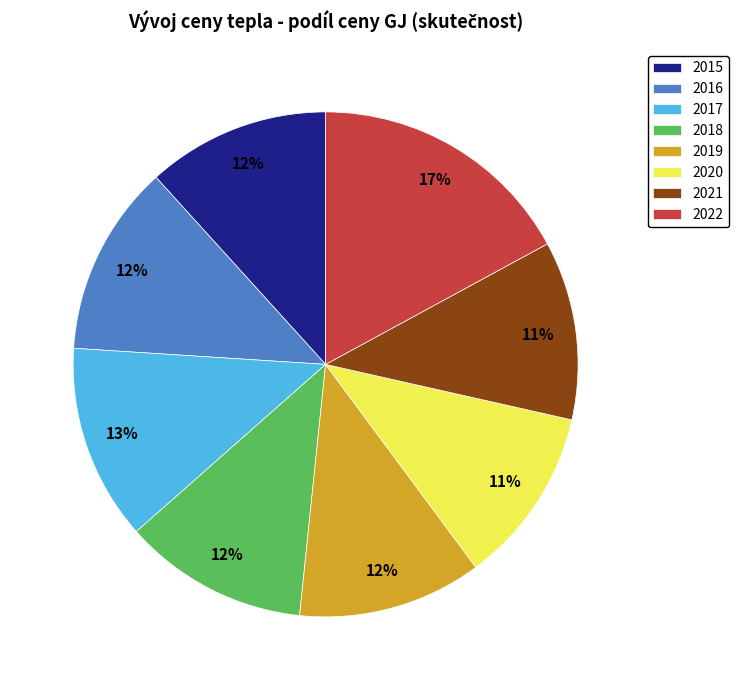

Which has a higher value, 2022 or 2019?

2022